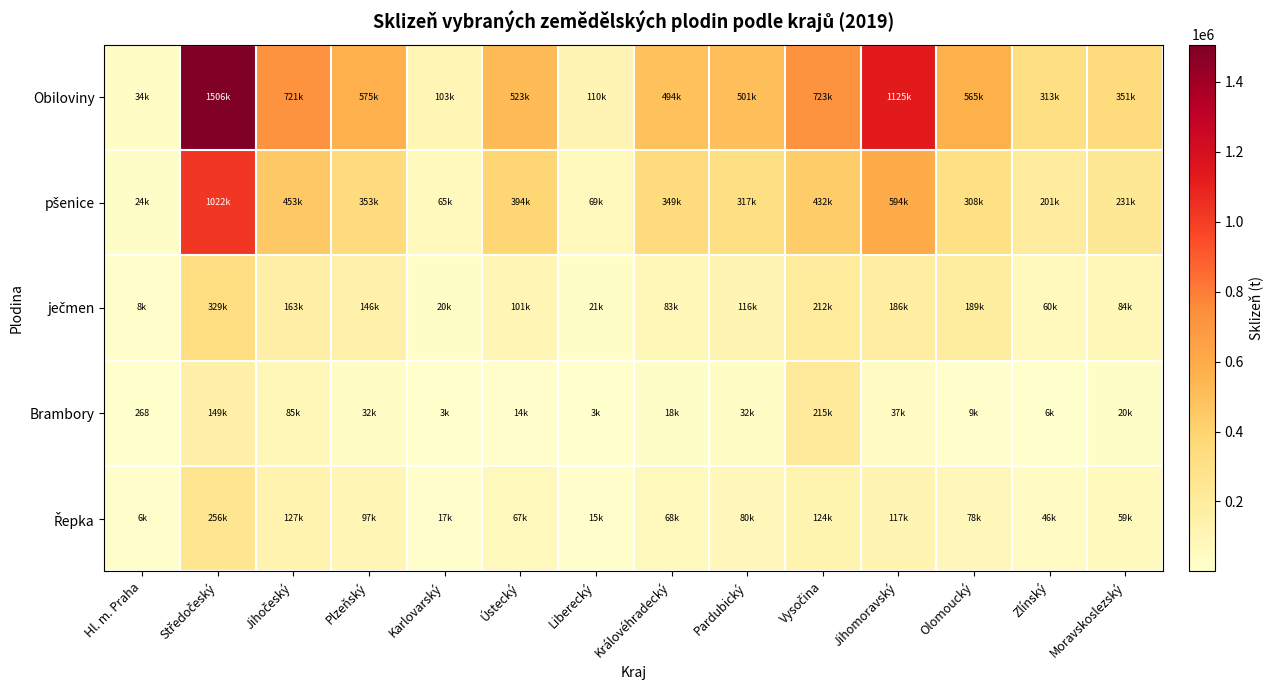

Which series has the widest spread of values?

Obiloviny